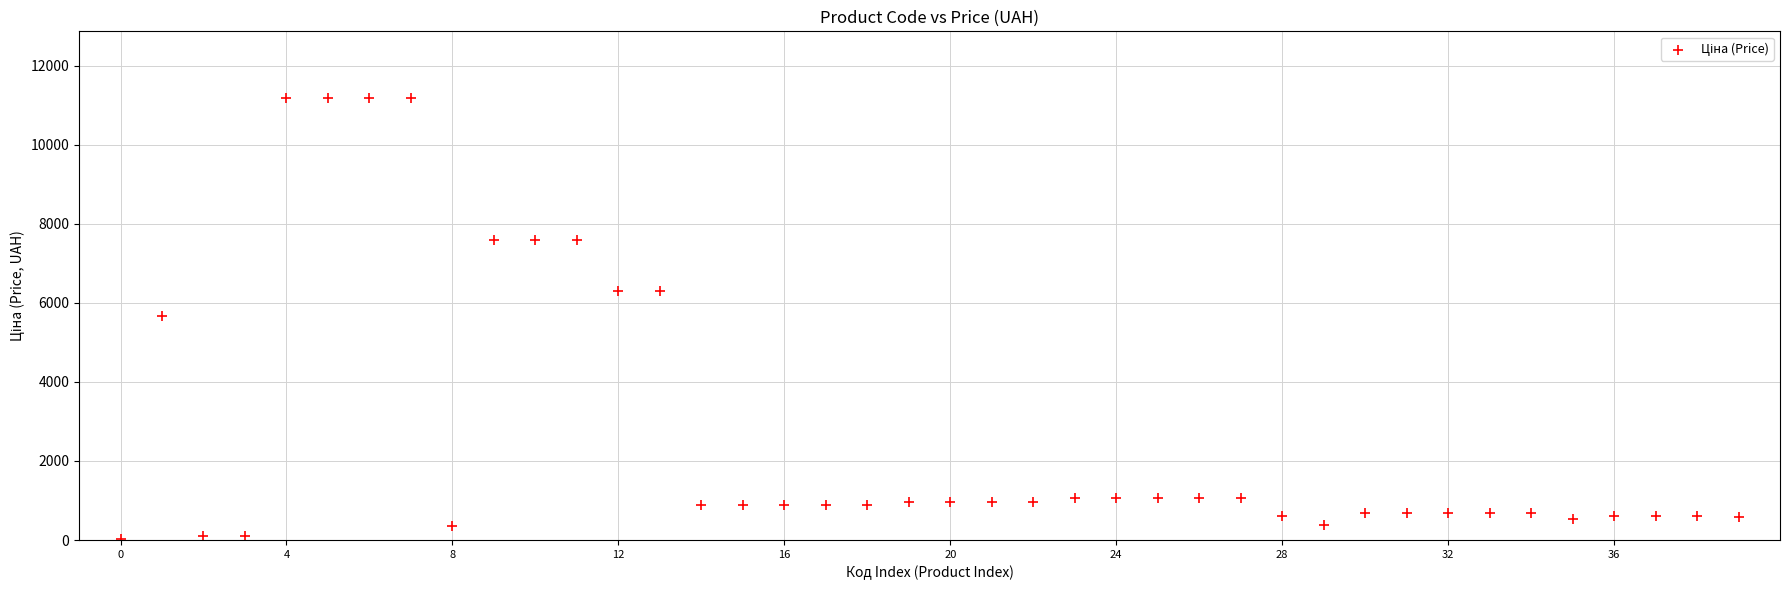

What is the range of Y values (max minus min)?

11156.1